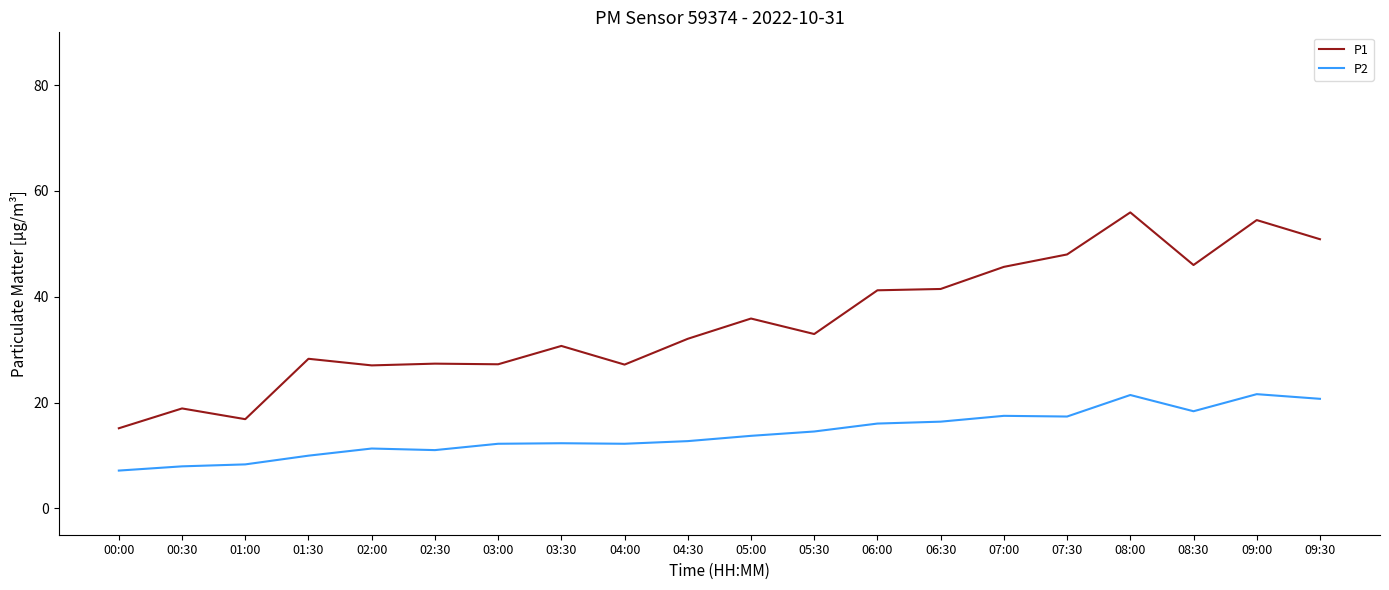

What value does the P1 series have at 07:30?

48.0